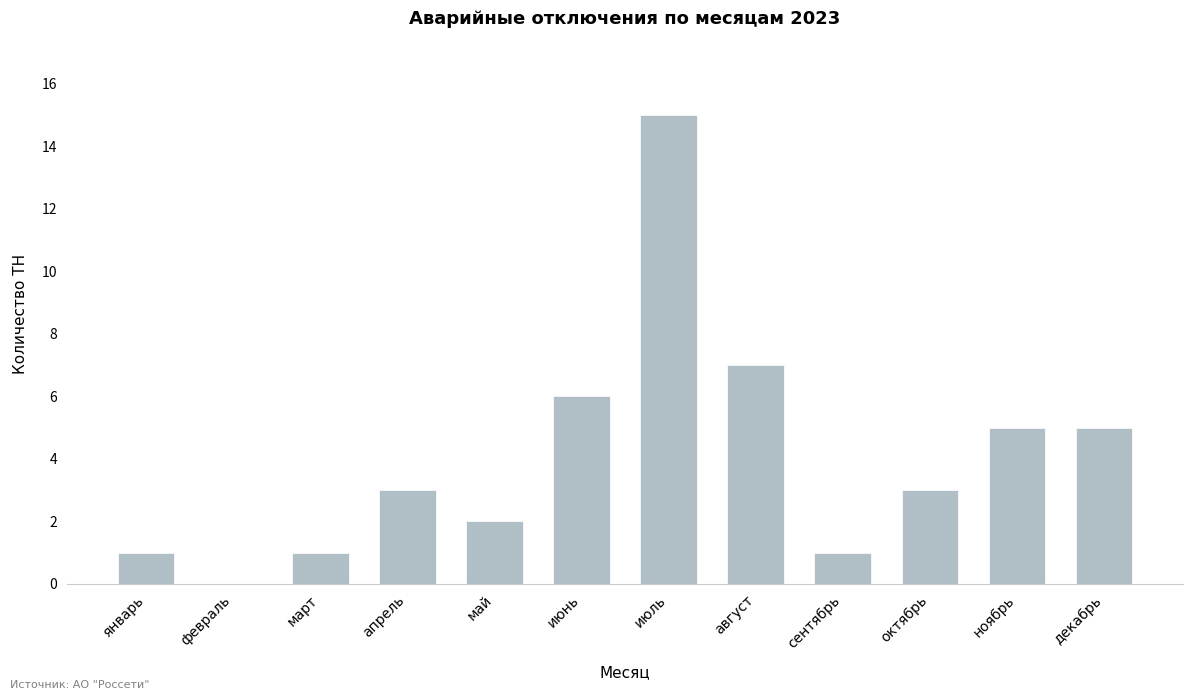

The chart shows a value of 0 at сентябрь. True or false?

False